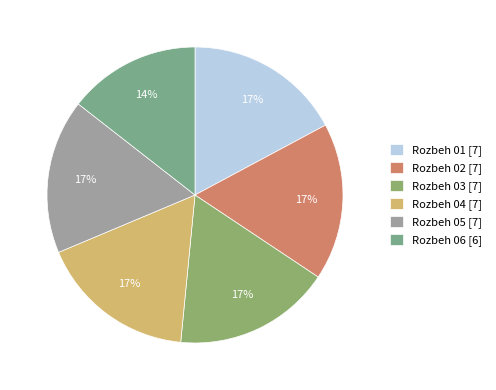

How many segments does this pie chart have?

6